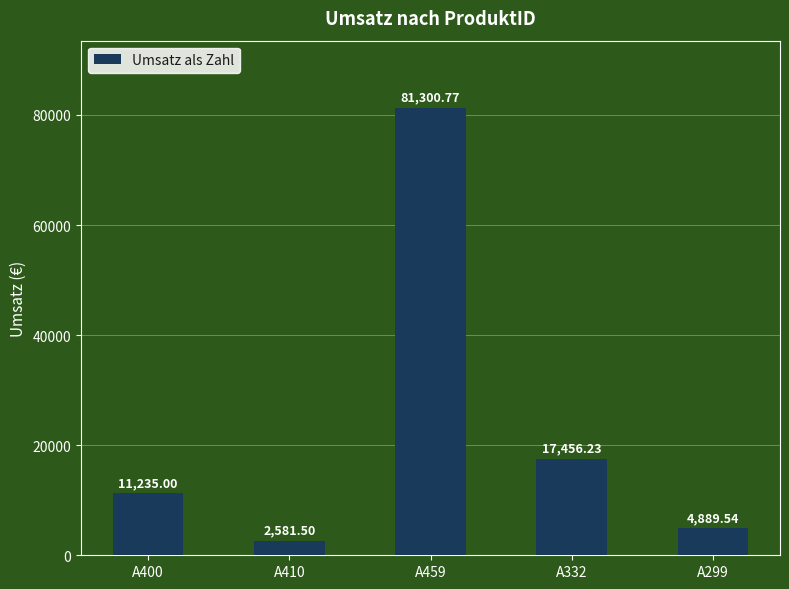

What is the difference between the maximum and minimum values?

78719.3